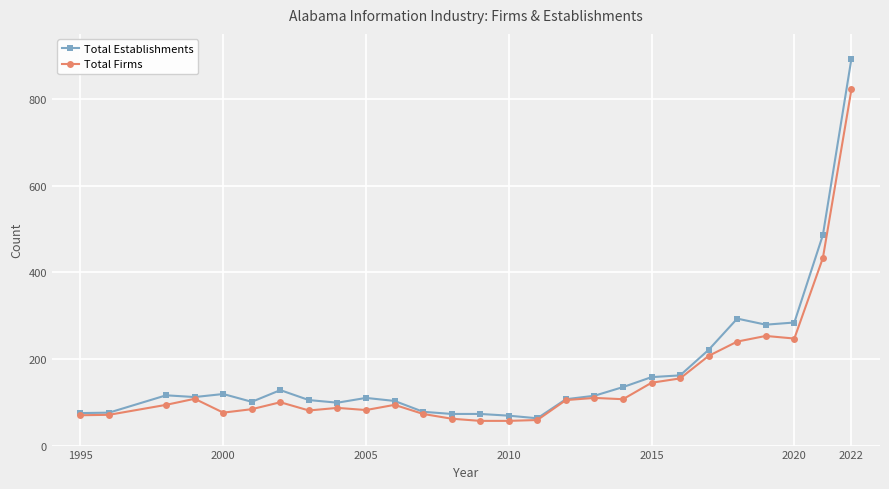

What is the minimum value for Total Firms?

57